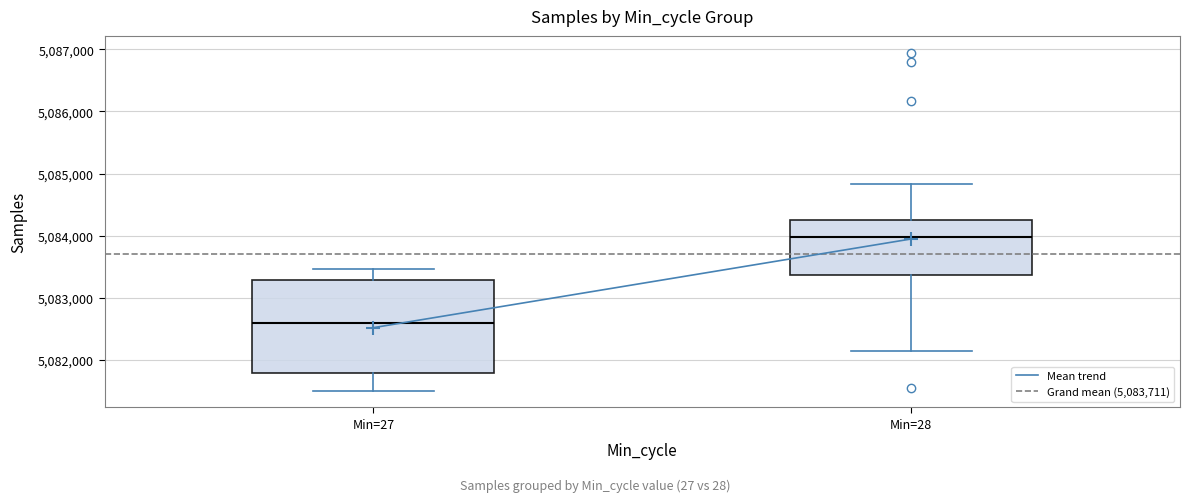

Which box's median line is the highest?

Min=28